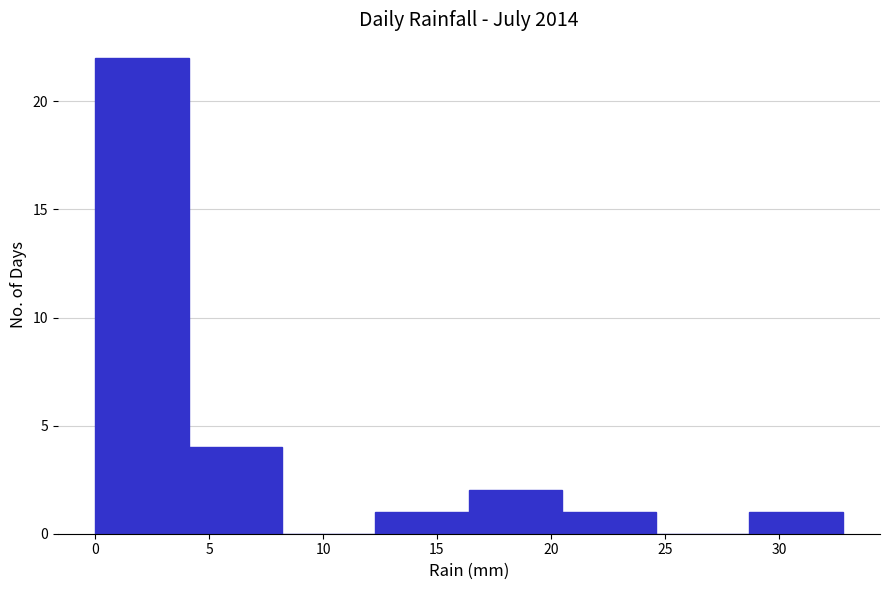

Reading left to right, transcribe this chart: for each bar, give the range it covers on the x-axis and its height. Neither the bar edges nor the heights are printed on the chart, so give them approximately, as read against the axes.

0.0 to 4.1: 22
4.1 to 8.2: 4
8.2 to 12.3: 0
12.3 to 16.4: 1
16.4 to 20.5: 2
20.5 to 24.6: 1
24.6 to 28.7: 0
28.7 to 32.8: 1